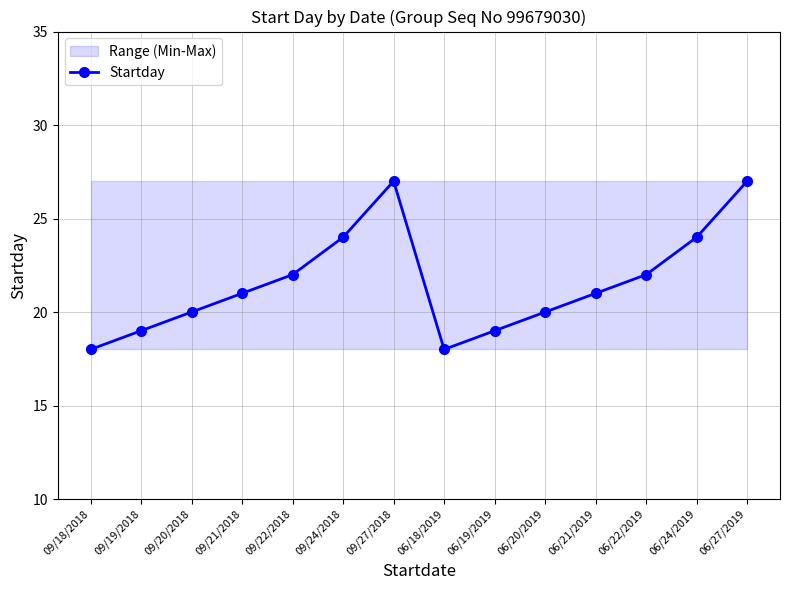

Reading left to right, transcribe all the data shown in this chart.

09/18/2018=18	09/19/2018=19	09/20/2018=20	09/21/2018=21	09/22/2018=22	09/24/2018=24	09/27/2018=27	06/18/2019=18	06/19/2019=19	06/20/2019=20	06/21/2019=21	06/22/2019=22	06/24/2019=24	06/27/2019=27